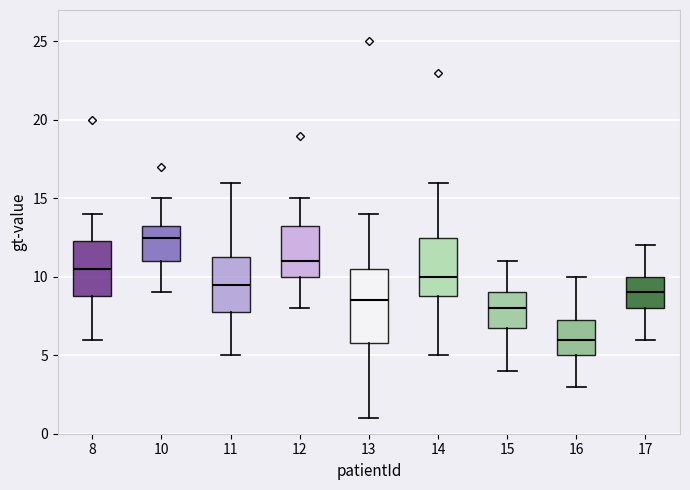

Comparing the boxes themselves (not the whiskers), which one is the tallest?

13